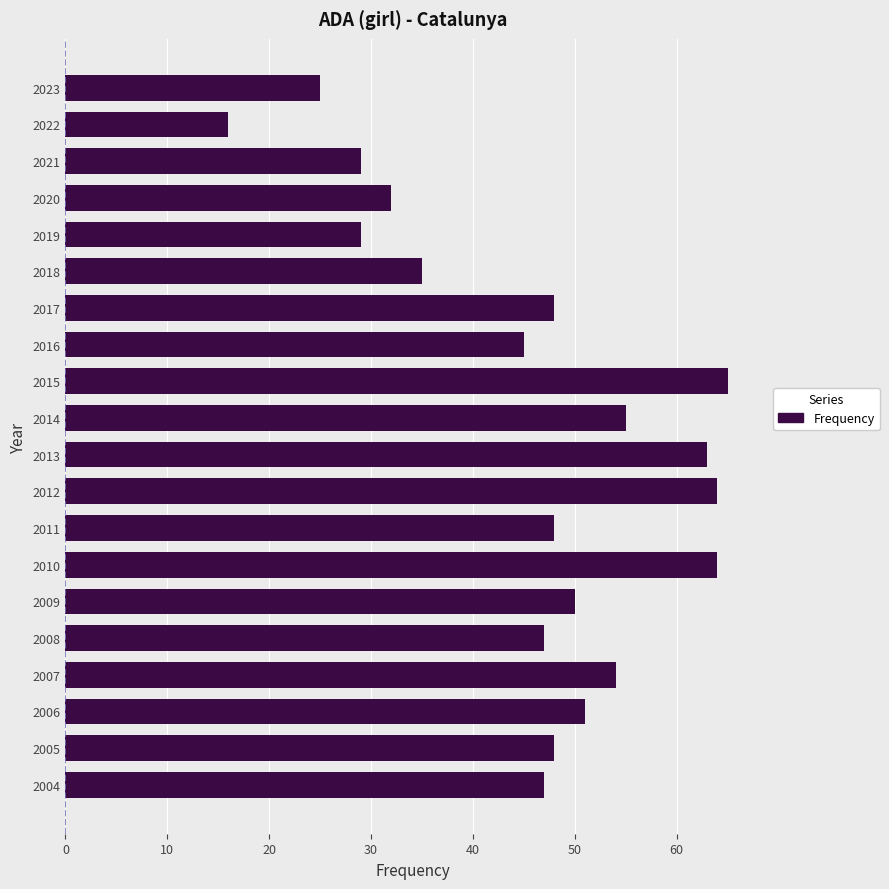

What is the approximate value at 2012?

64